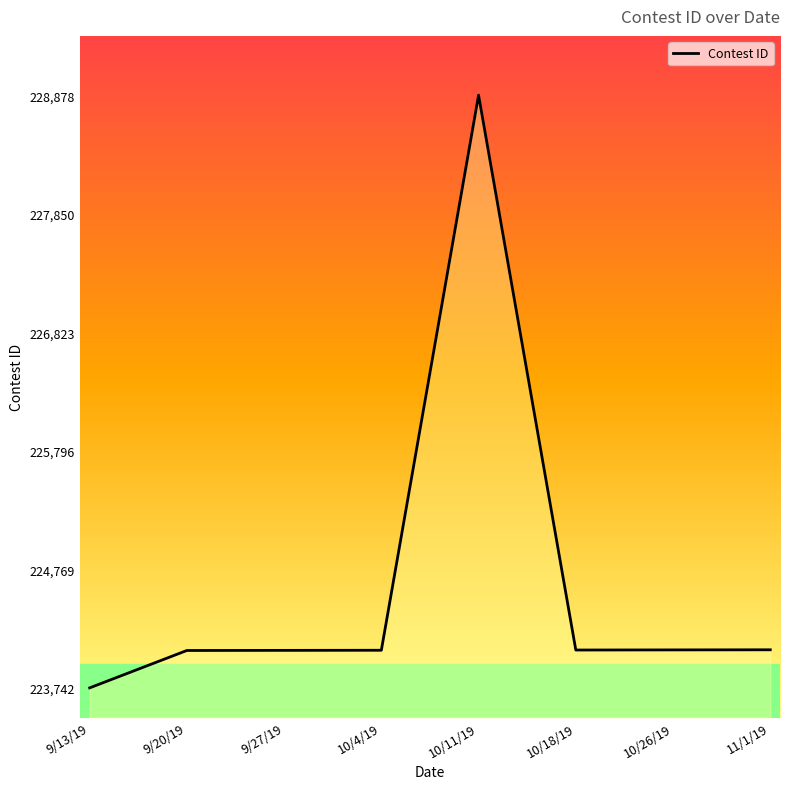

Which category has the lowest value across all series?

9/13/19